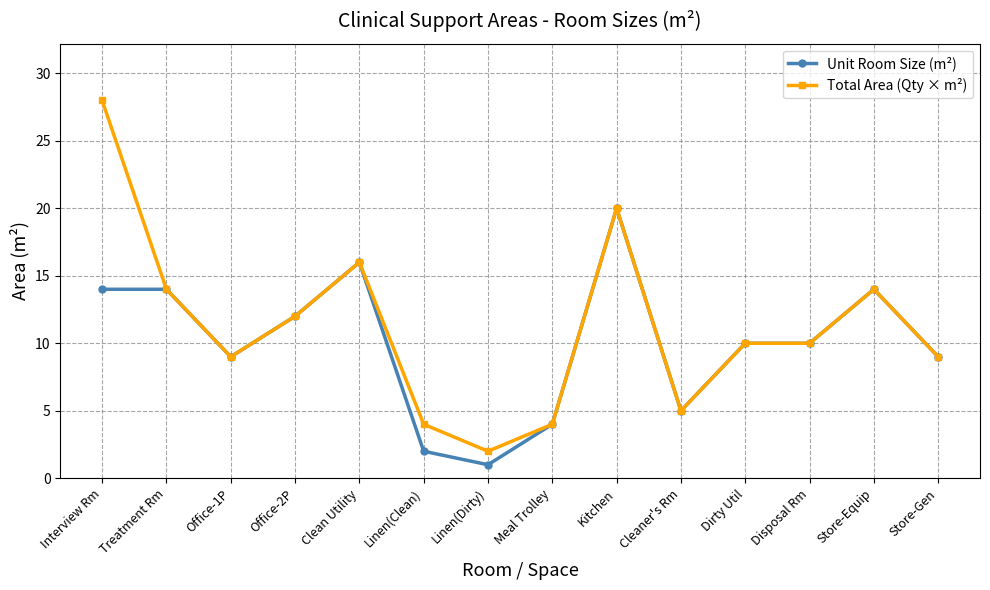

Reading left to right, transcribe all the data shown in this chart.

Unit Room Size (m²): Interview Rm=14	Treatment Rm=14	Office-1P=9	Office-2P=12	Clean Utility=16	Linen(Clean)=2	Linen(Dirty)=1	Meal Trolley=4	Kitchen=20	Cleaner's Rm=5	Dirty Util=10	Disposal Rm=10	Store-Equip=14	Store-Gen=9
Total Area (Qty × m²): Interview Rm=28	Treatment Rm=14	Office-1P=9	Office-2P=12	Clean Utility=16	Linen(Clean)=4	Linen(Dirty)=2	Meal Trolley=4	Kitchen=20	Cleaner's Rm=5	Dirty Util=10	Disposal Rm=10	Store-Equip=14	Store-Gen=9